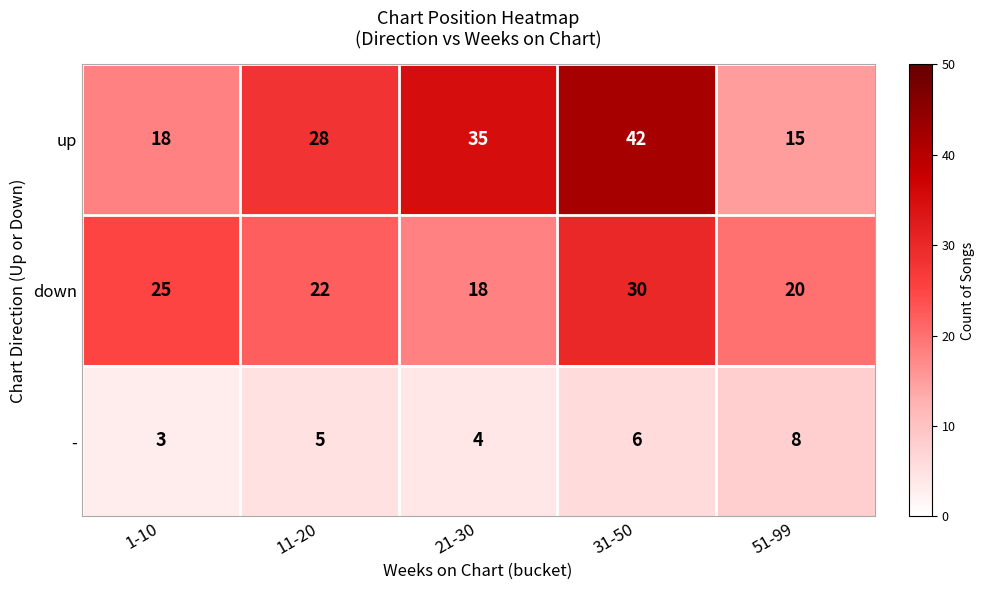

Which series has the widest spread of values?

up